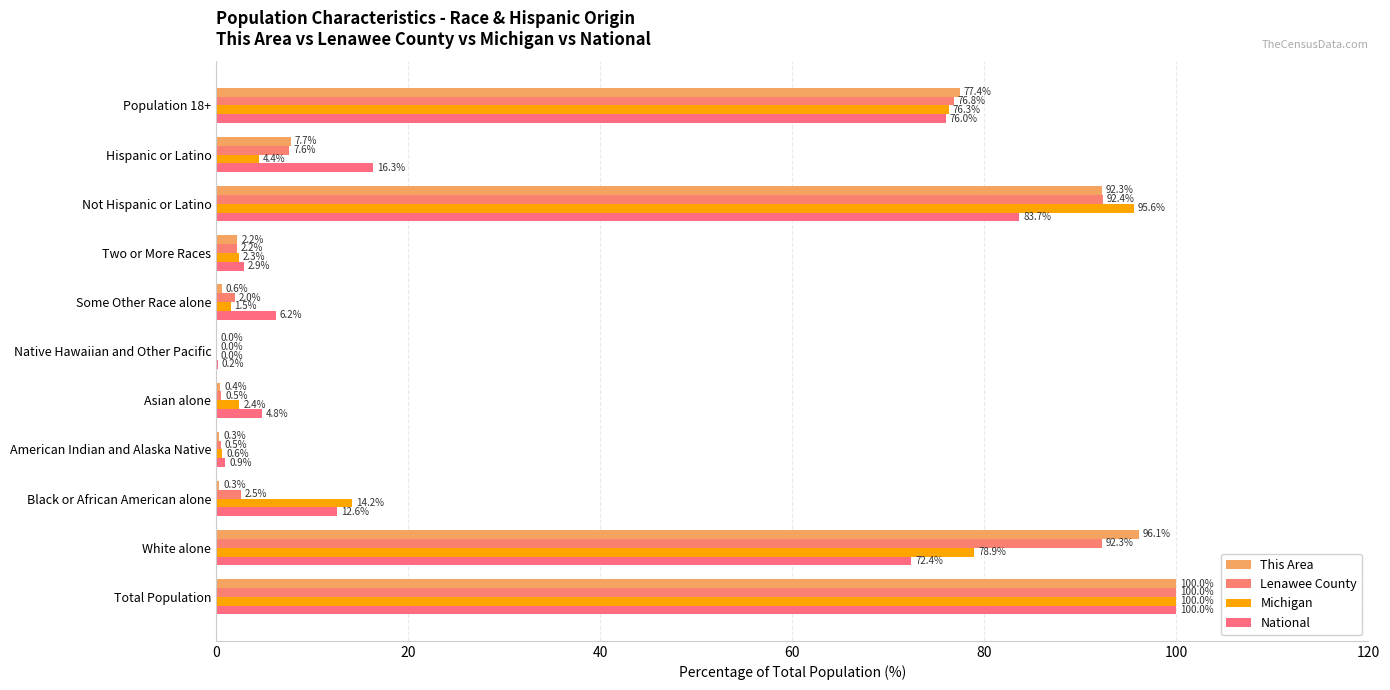

What is the average value of the This Area series?

34.3